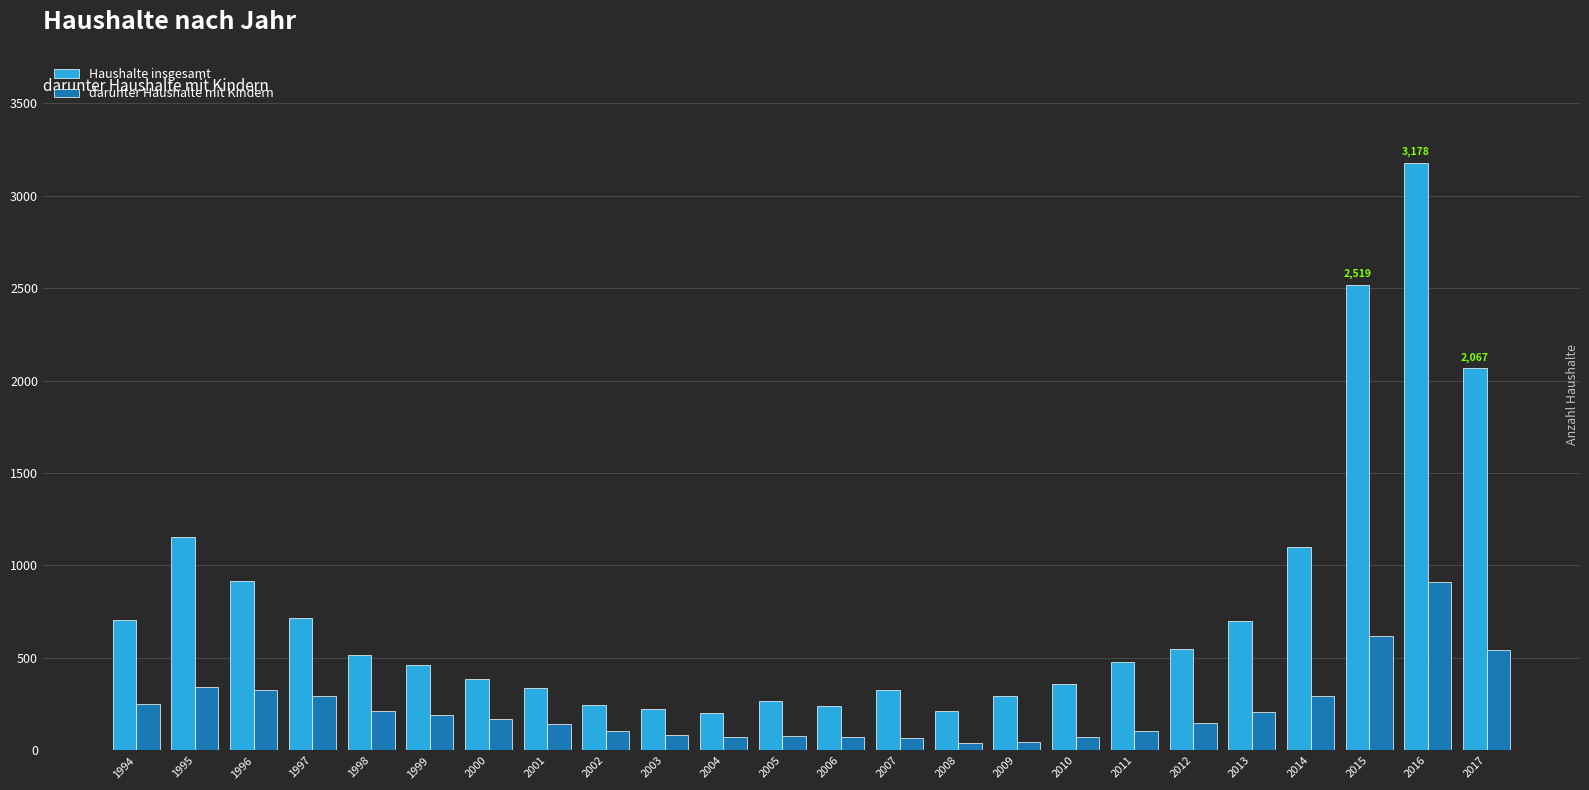

What is the minimum value for Haushalte insgesamt?

203